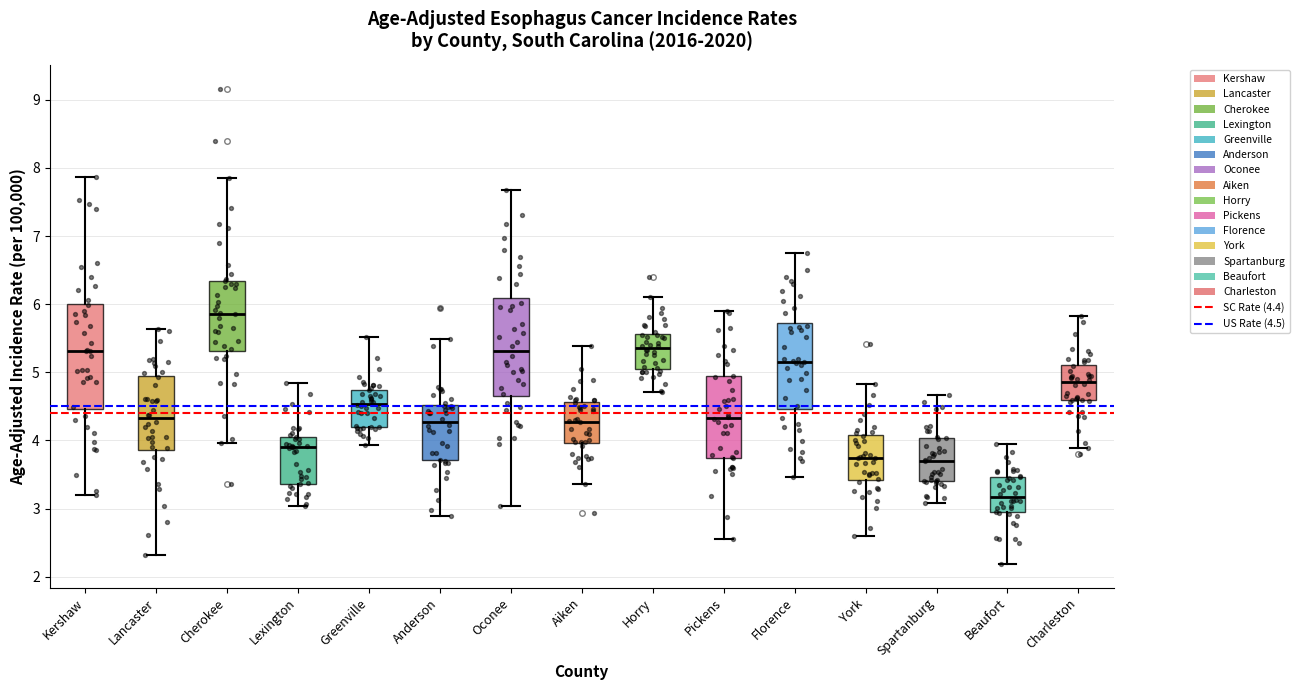

Comparing the boxes themselves (not the whiskers), which one is the tallest?

Kershaw